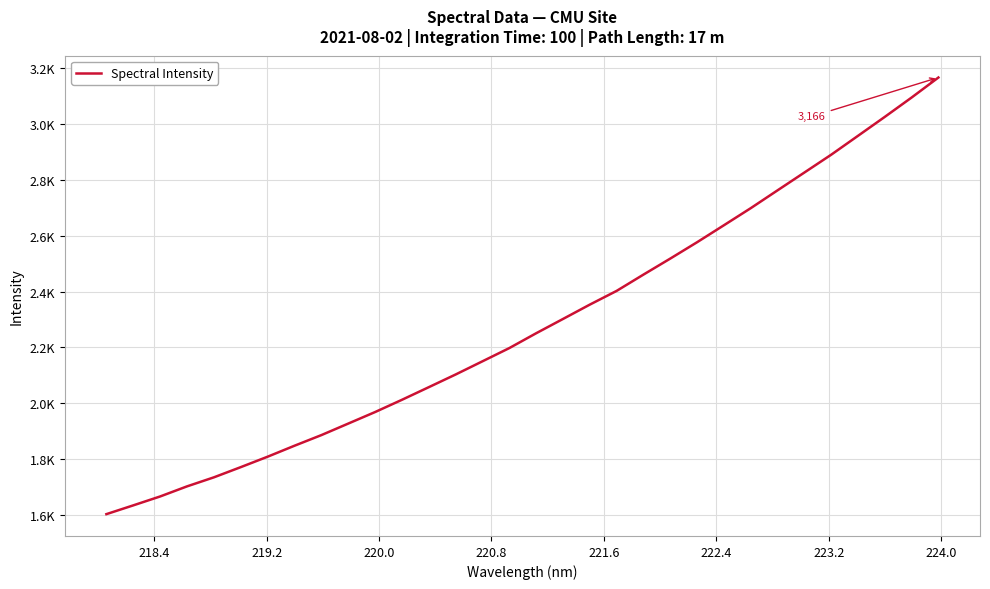

What is the minimum value shown in the chart?

1603.7